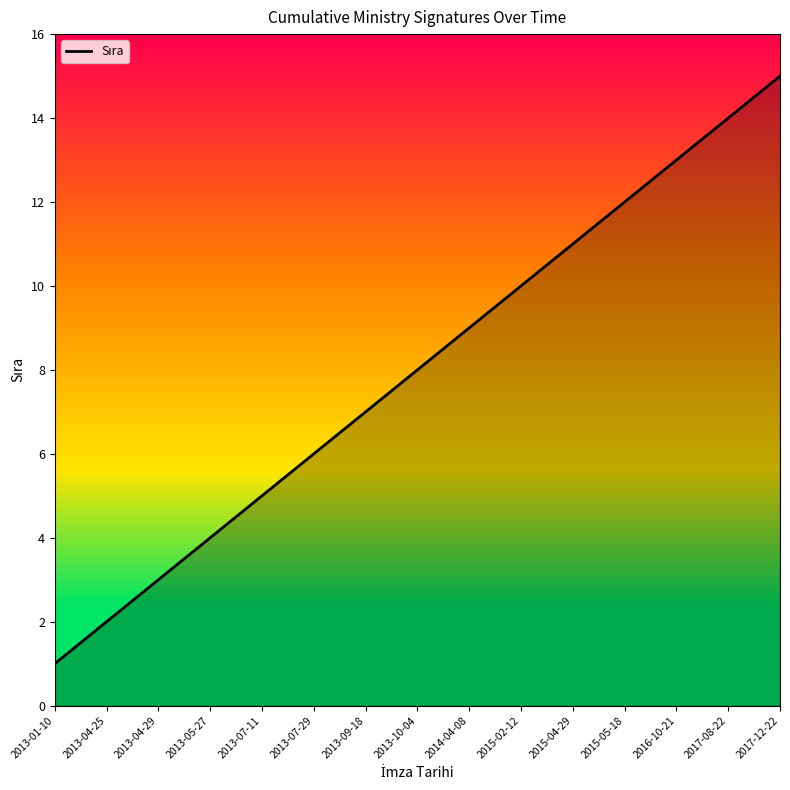

Which label corresponds to the largest value in the chart?

2017-12-22